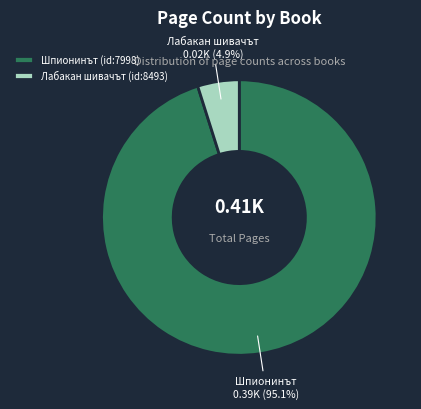

To the nearest percent, what is the difference between the largest and smallest slice percentages?

90%